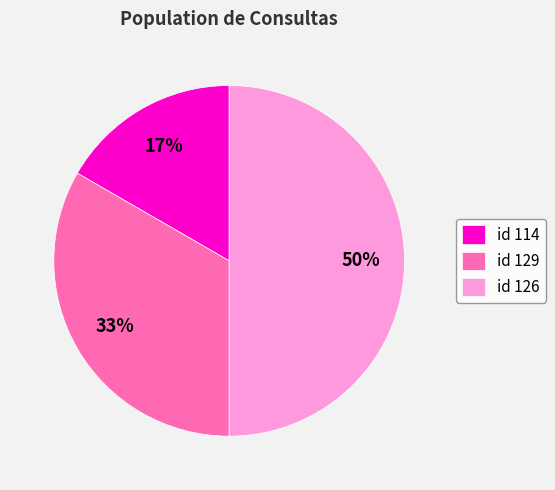

What percentage is the id 114 slice, to the nearest percent?

17%